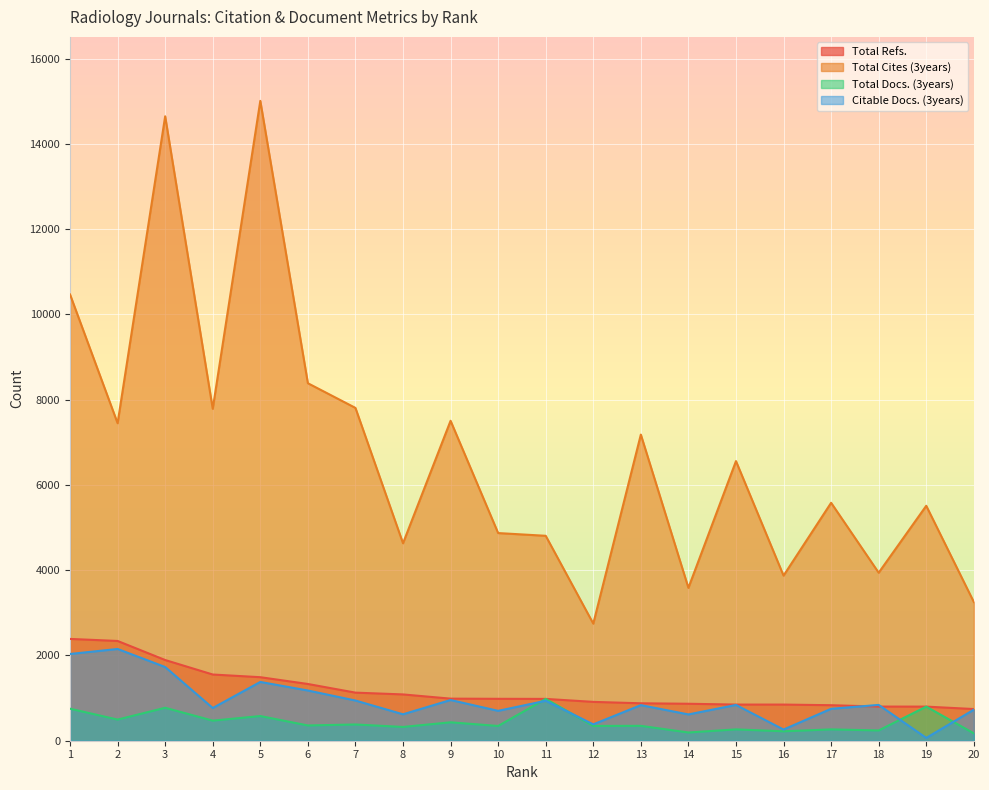

Is it true that Total Docs. (3years) equals 1212 at 3?

False